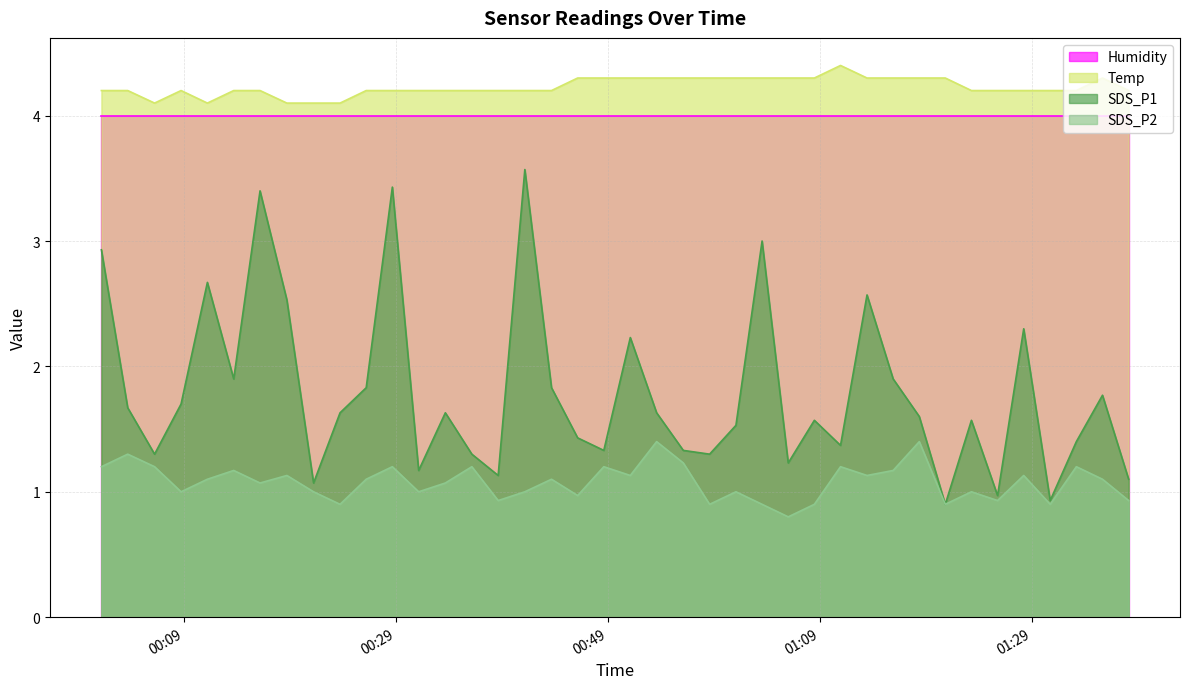

How many lines are shown in the chart?

4